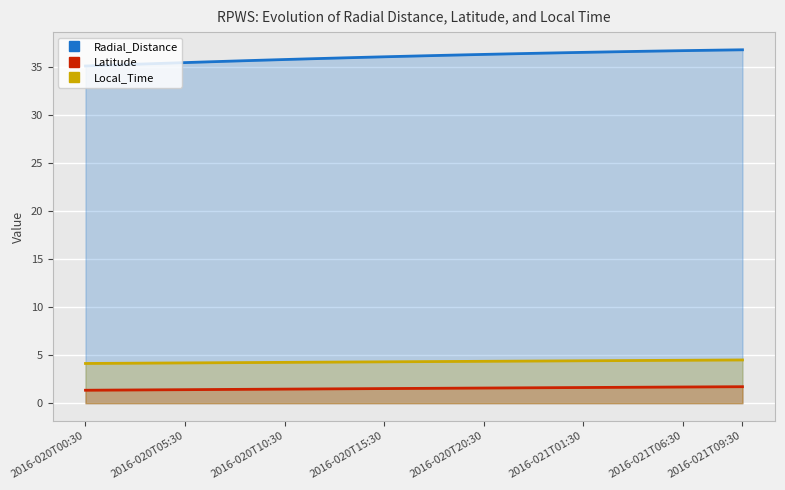

What are all the series names shown in the legend?

Radial_Distance, Latitude, Local_Time